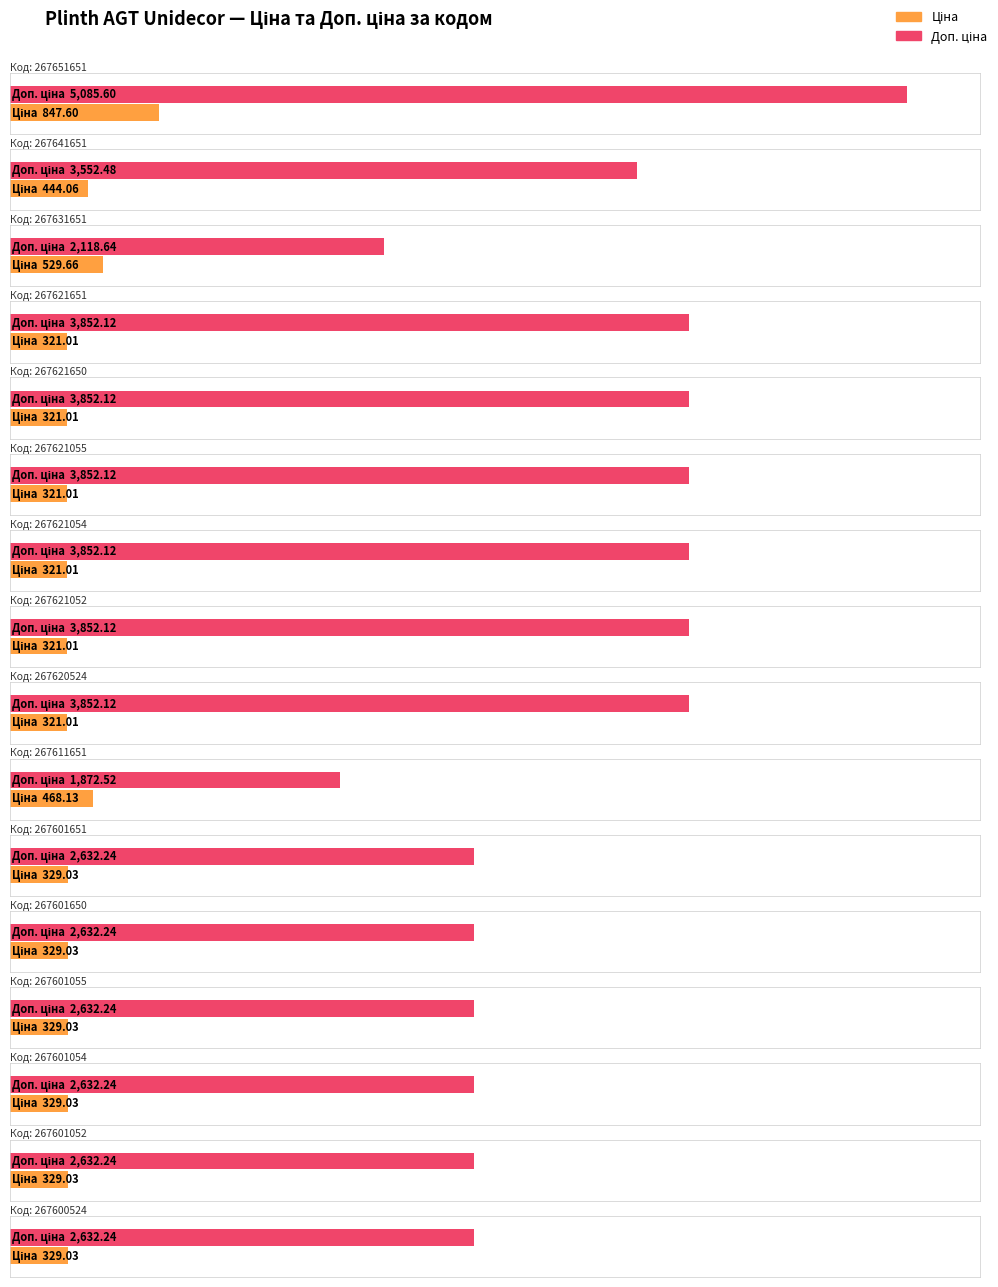

Reading left to right, transcribe all the data shown in this chart.

Ціна: 267651651=847.6	267641651=444.1	267631651=529.7	267621651=321.0	267621650=321.0	267621055=321.0	267621054=321.0	267621052=321.0	267620524=321.0	267611651=468.1	267601651=329.0	267601650=329.0	267601055=329.0	267601054=329.0	267601052=329.0	267600524=329.0
Доп. ціна: 267651651=5085.6	267641651=3552.5	267631651=2118.6	267621651=3852.1	267621650=3852.1	267621055=3852.1	267621054=3852.1	267621052=3852.1	267620524=3852.1	267611651=1872.5	267601651=2632.2	267601650=2632.2	267601055=2632.2	267601054=2632.2	267601052=2632.2	267600524=2632.2